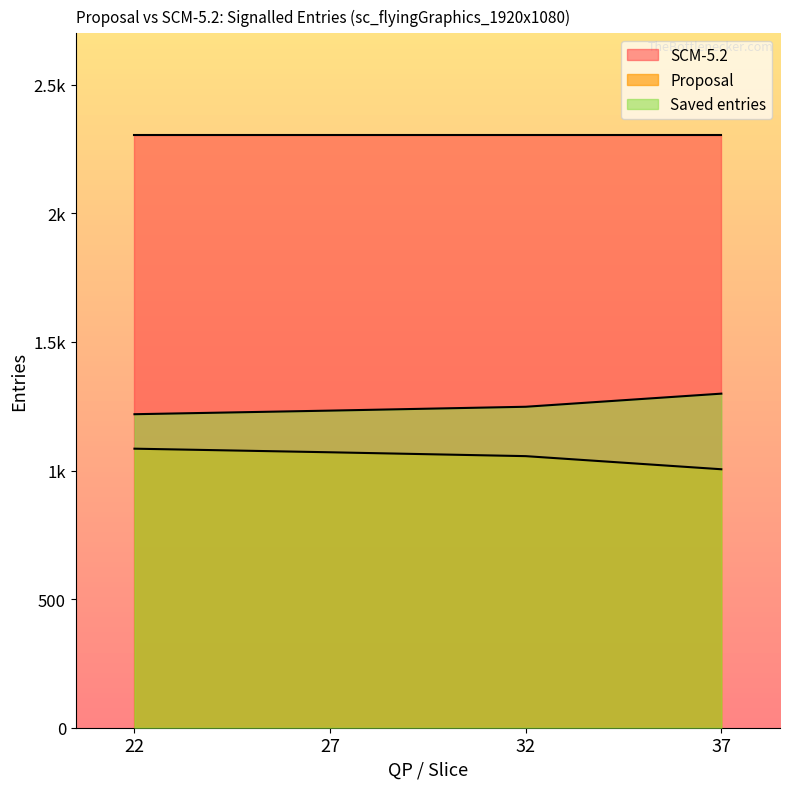

What are all the series names shown in the legend?

SCM-5.2, Proposal, Saved entries